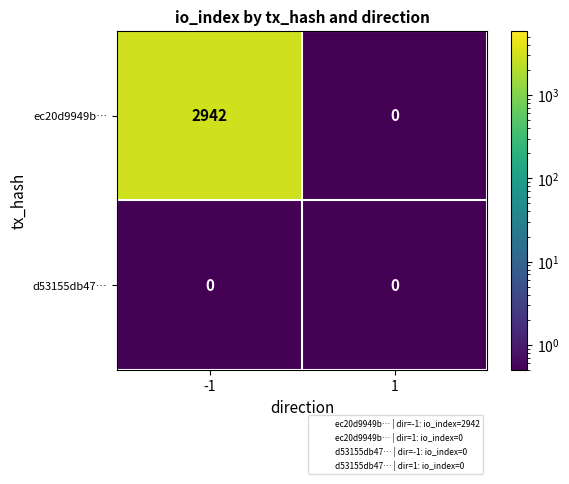

How many distinct data groups are displayed?

2